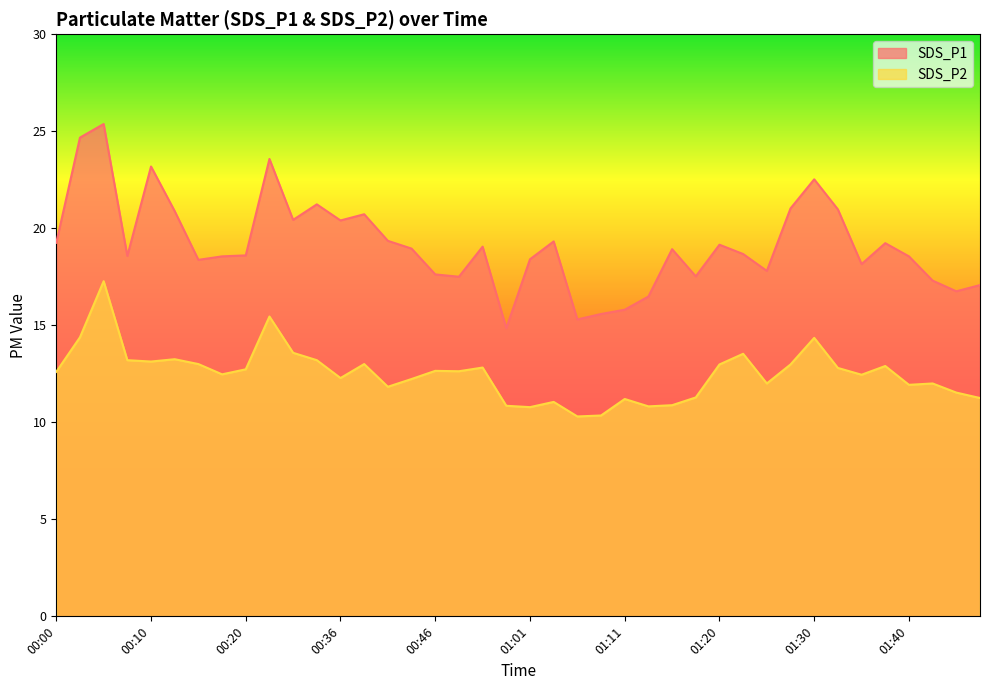

What is the label of the 16th point from the right?

01:11